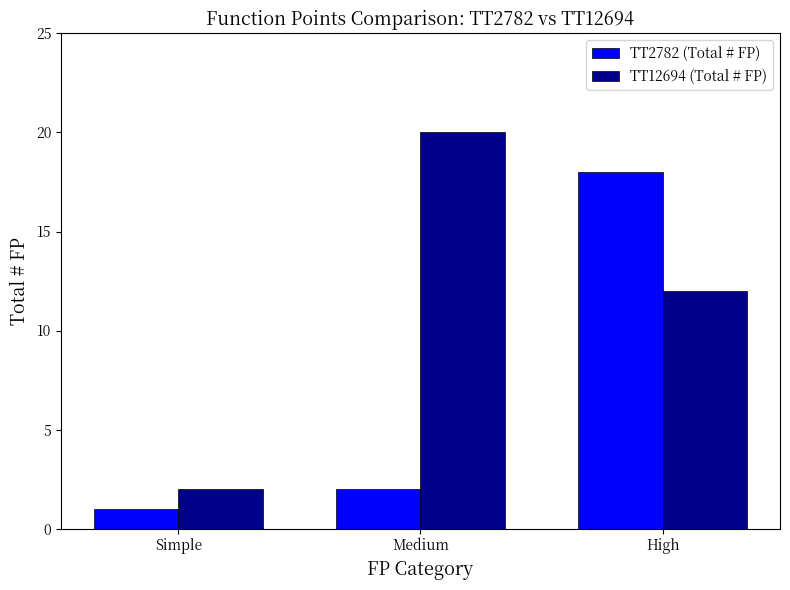

At which category does the chart reach its minimum across all series?

Simple